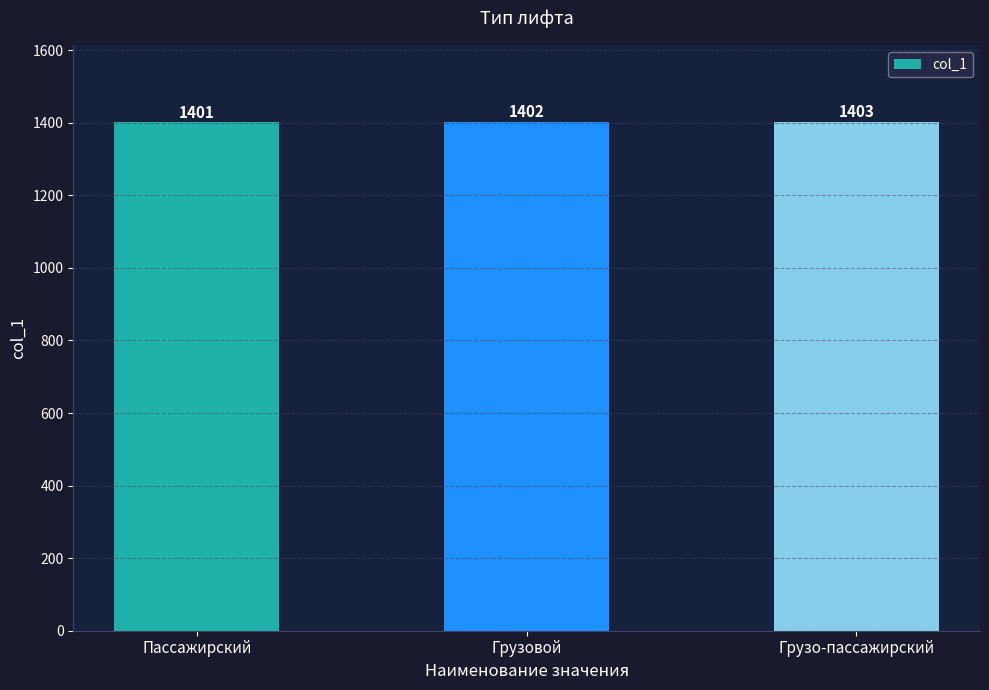

What is the sum of the values at Грузовой and Пассажирский?

2803